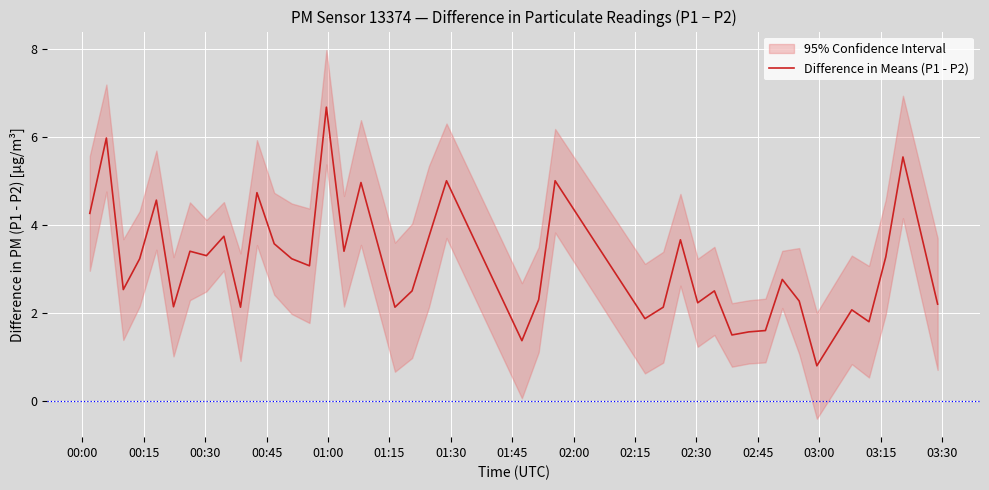

What is the highest value of the Difference in Means (P1 - P2) series?

6.7